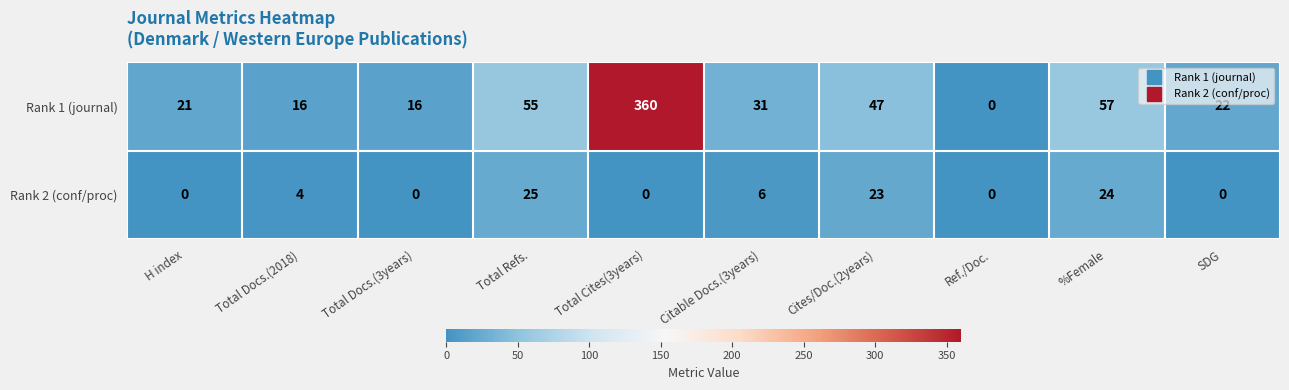

Which series has the widest spread of values?

Rank 1 (journal)